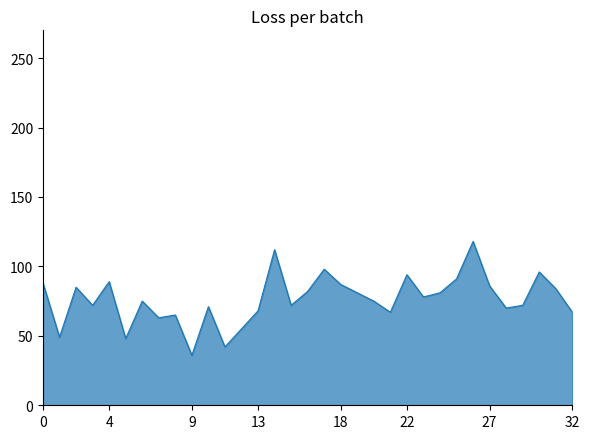

What is the difference between the maximum and minimum values?

82